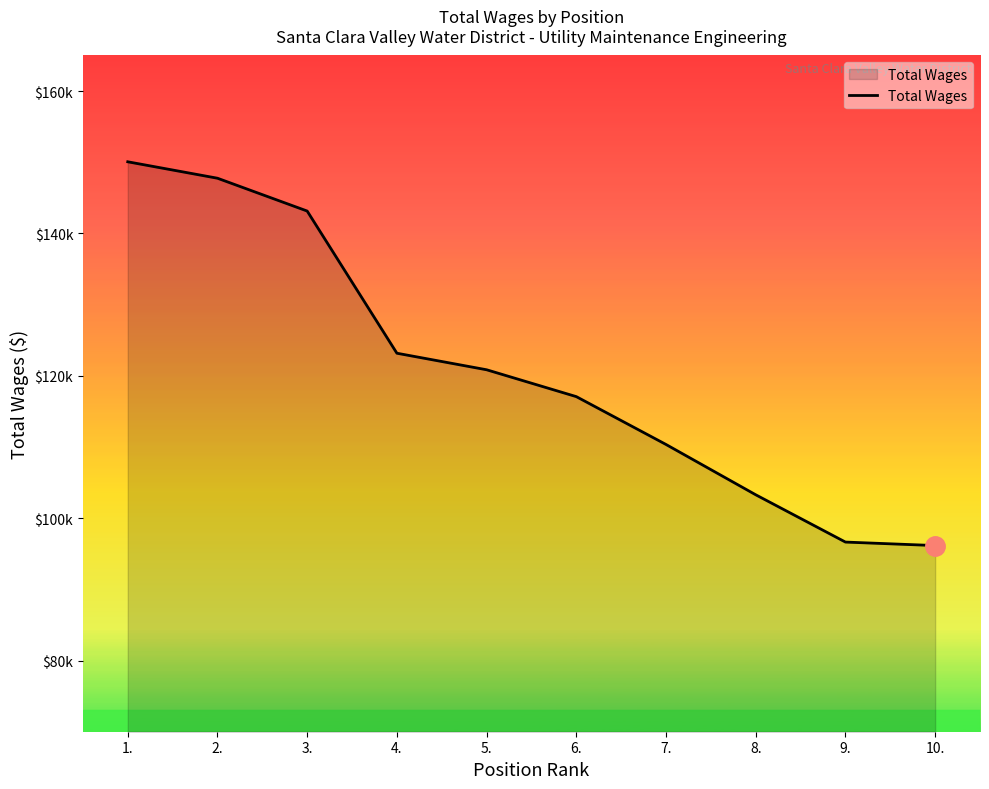

Is it true that the value at 10. is 96152?

True